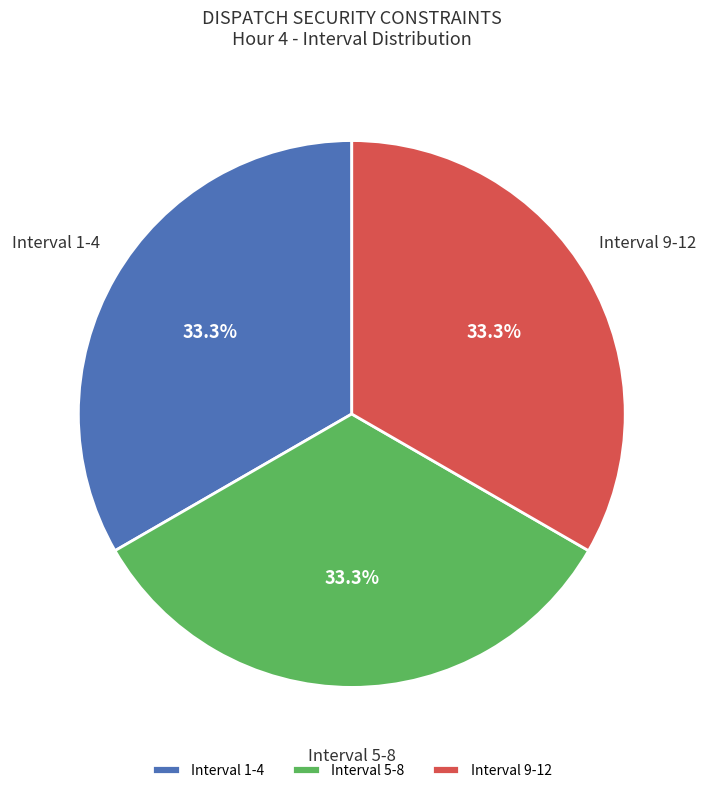

Is there any slice that represents more than half of the pie?

No